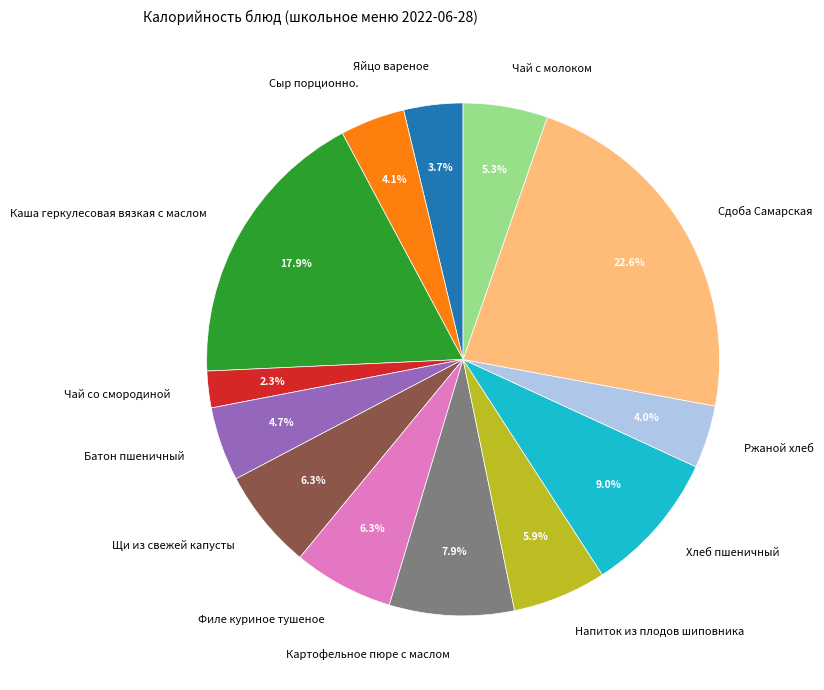

To the nearest percent, what is the combined percentage of Напиток из плодов шиповника and Яйцо вареное?

10%